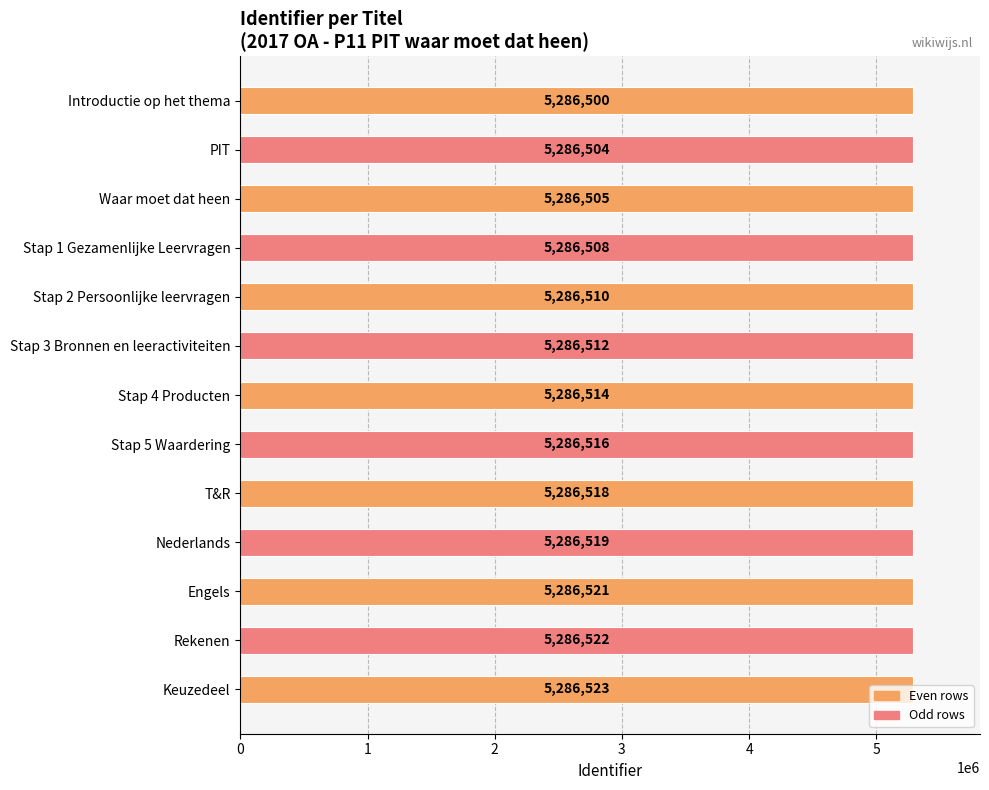

What is the minimum value shown in the chart?

5286500